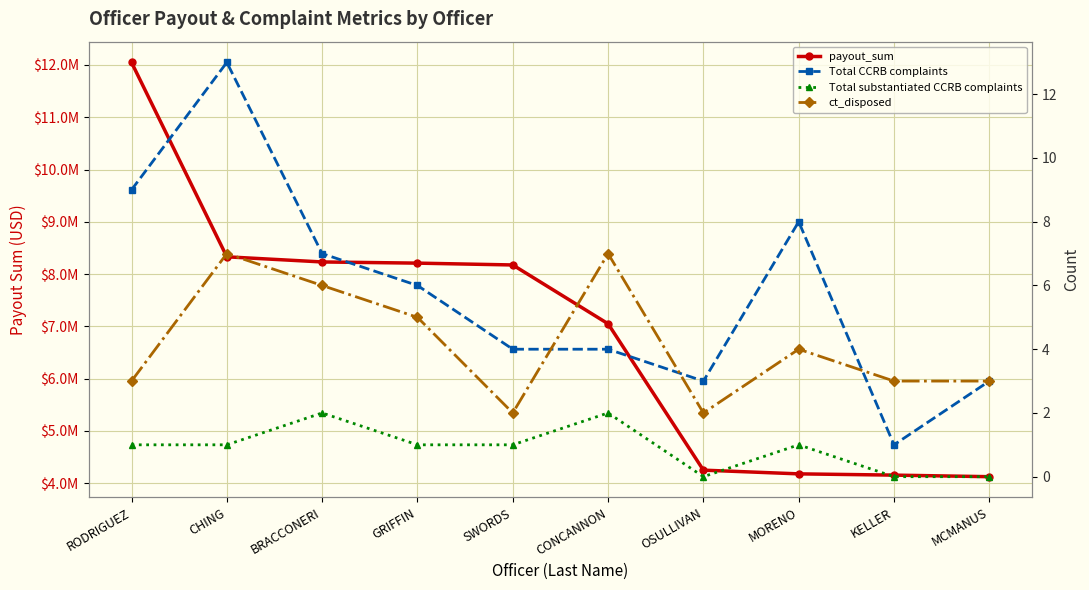

Which series has the largest range (max minus min)?

payout_sum